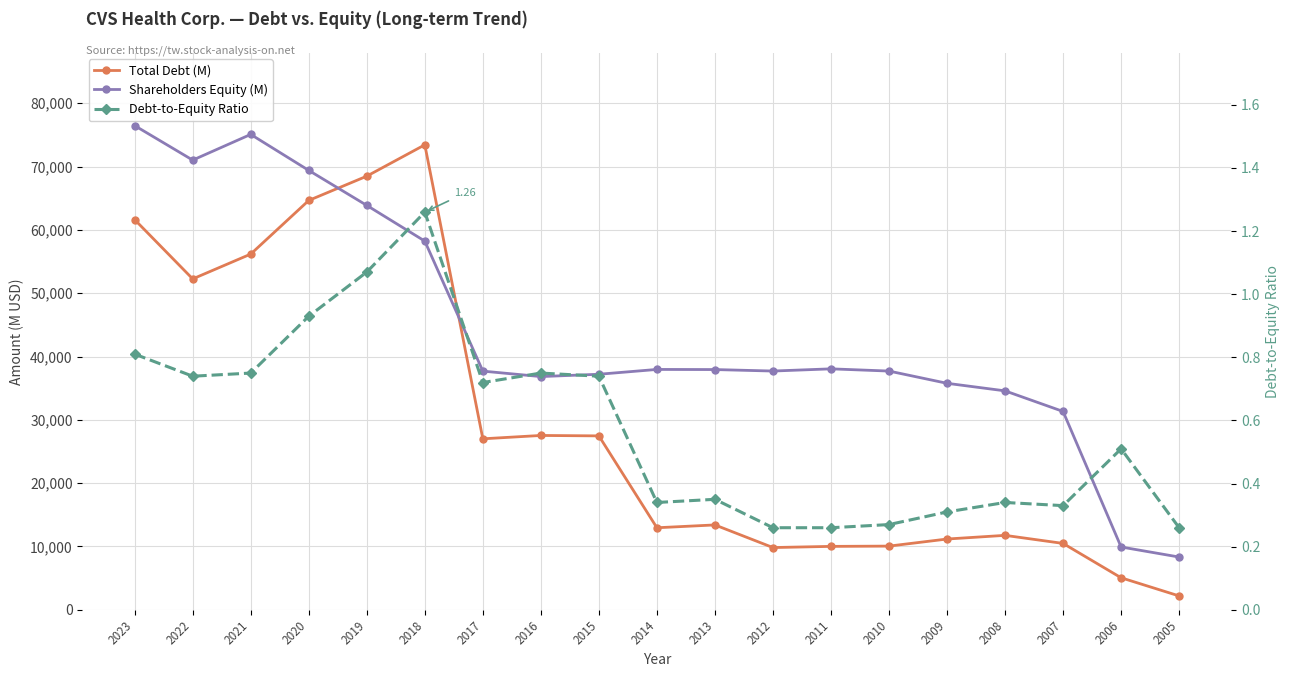

The value of Shareholders Equity (M) at 2017 is 37691.0. True or false?

True